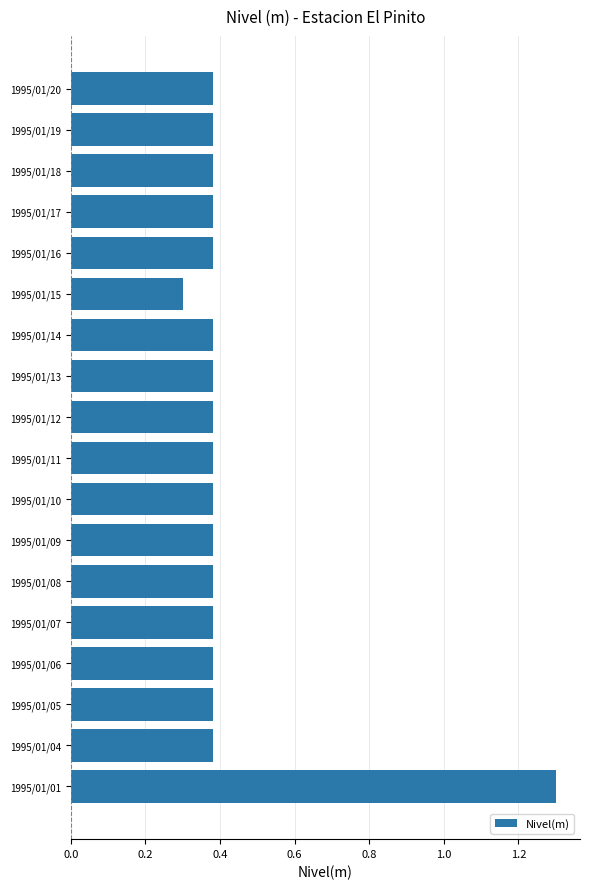

What is the smallest value displayed?

0.3